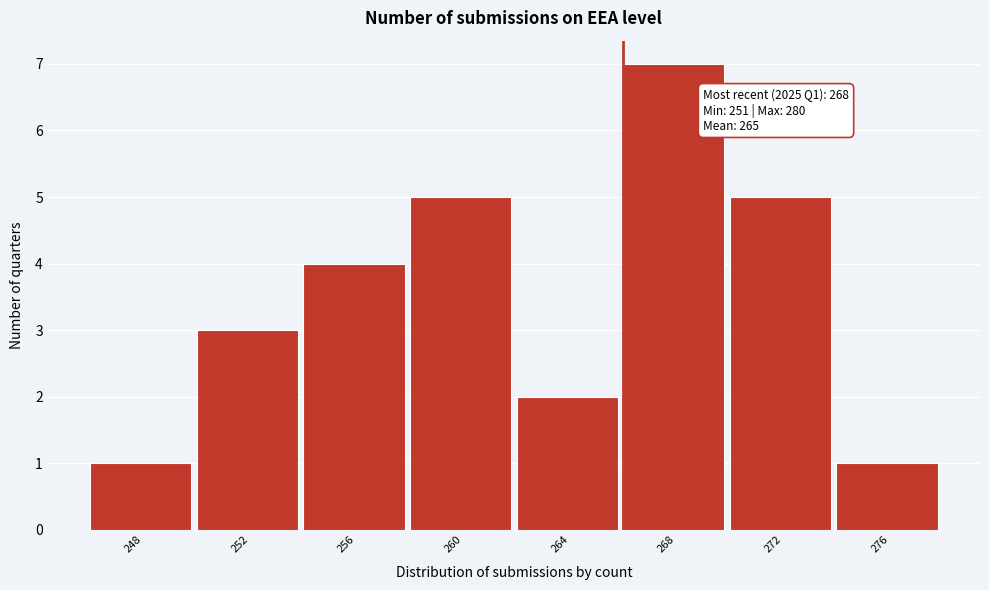

Reading right to left, extract all data points from this chart.

1	5	7	2	5	4	3	1